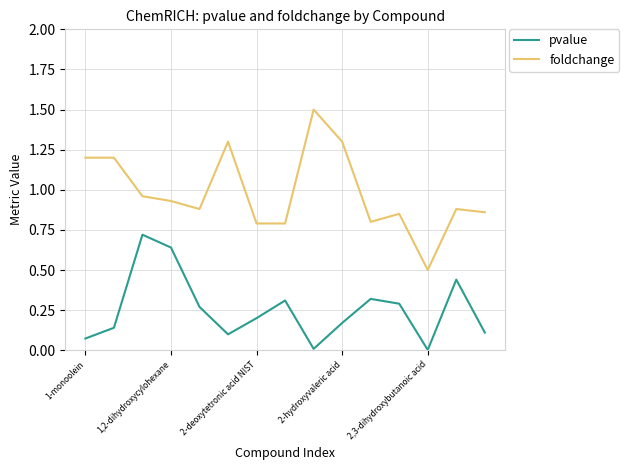

List the series in order of their peak value, highest first.

foldchange, pvalue